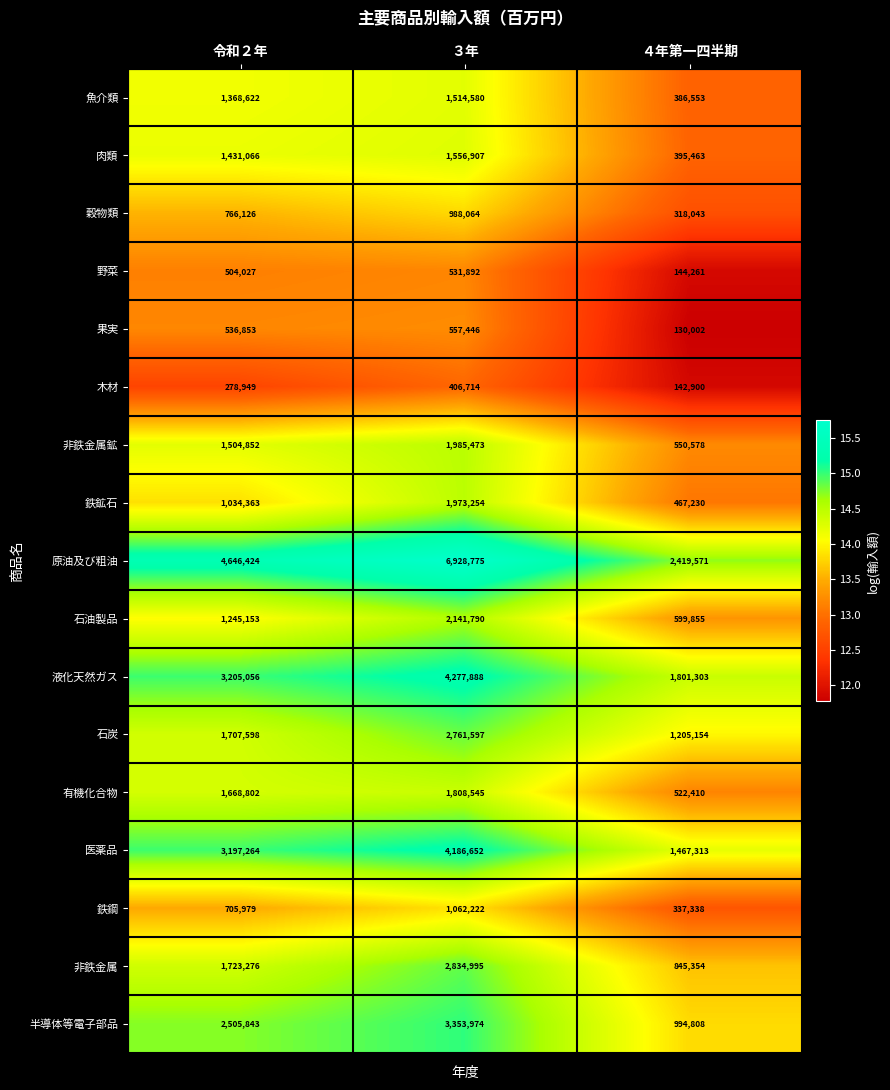

Which category has the lowest value in the 石炭 series?

４年第一四半期